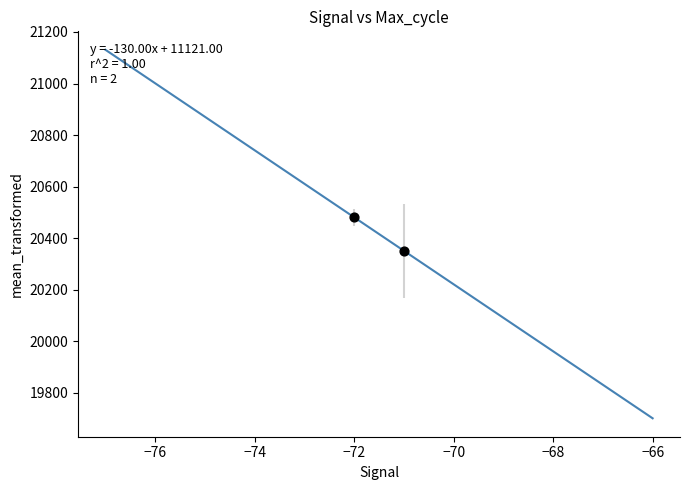

What is the average Y value?

20416